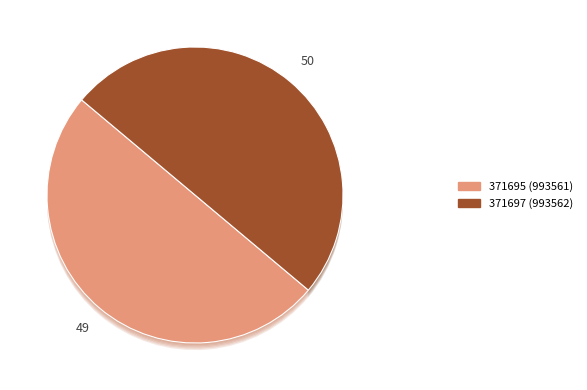

What is the largest slice in the pie chart?

371697